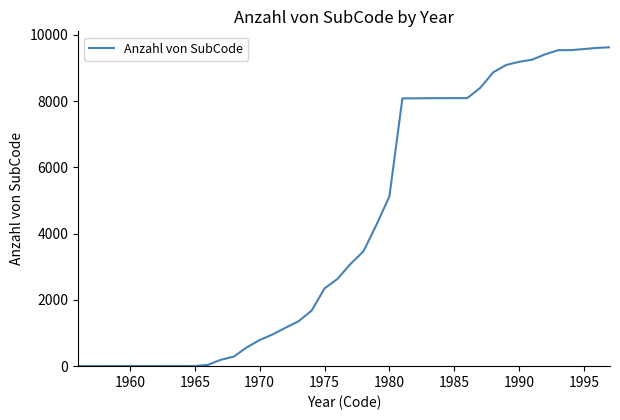

What is the greatest value displayed?

9623